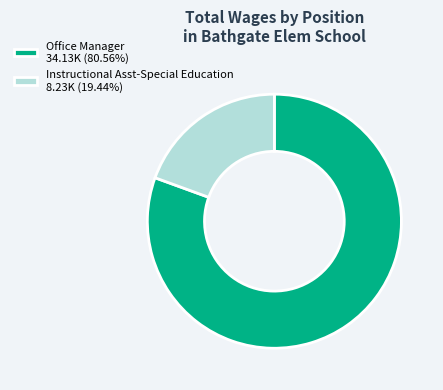

The Office Manager slice represents 71% of the pie. True or false?

False